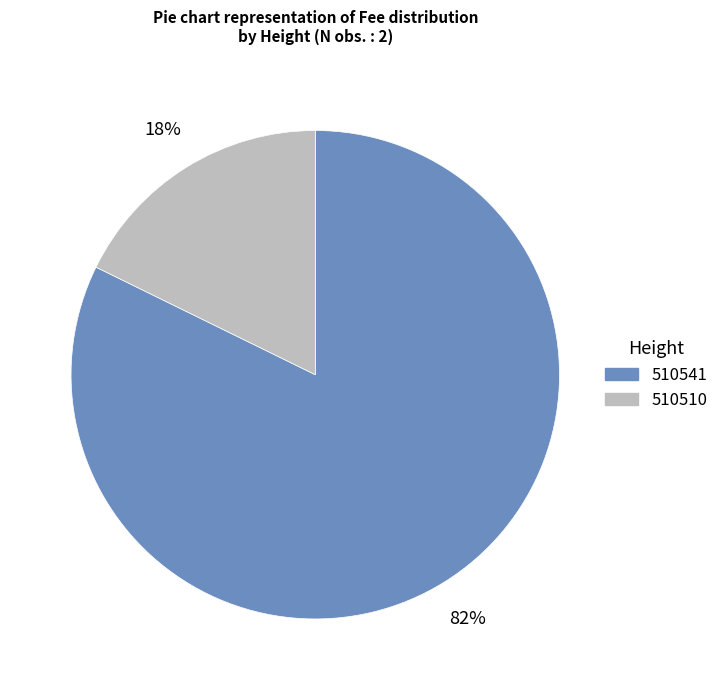

Does 510541 represent more than half of the total?

Yes